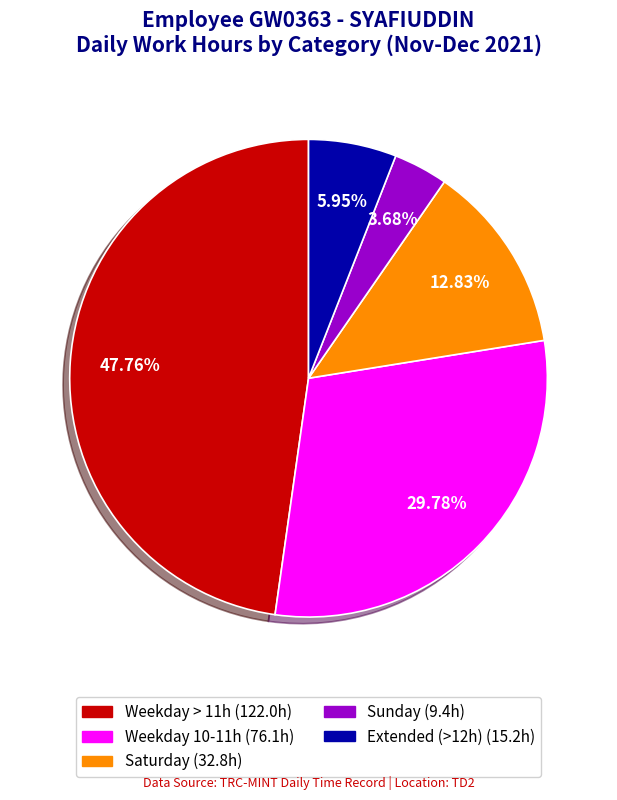

Is there any slice that represents more than half of the pie?

No